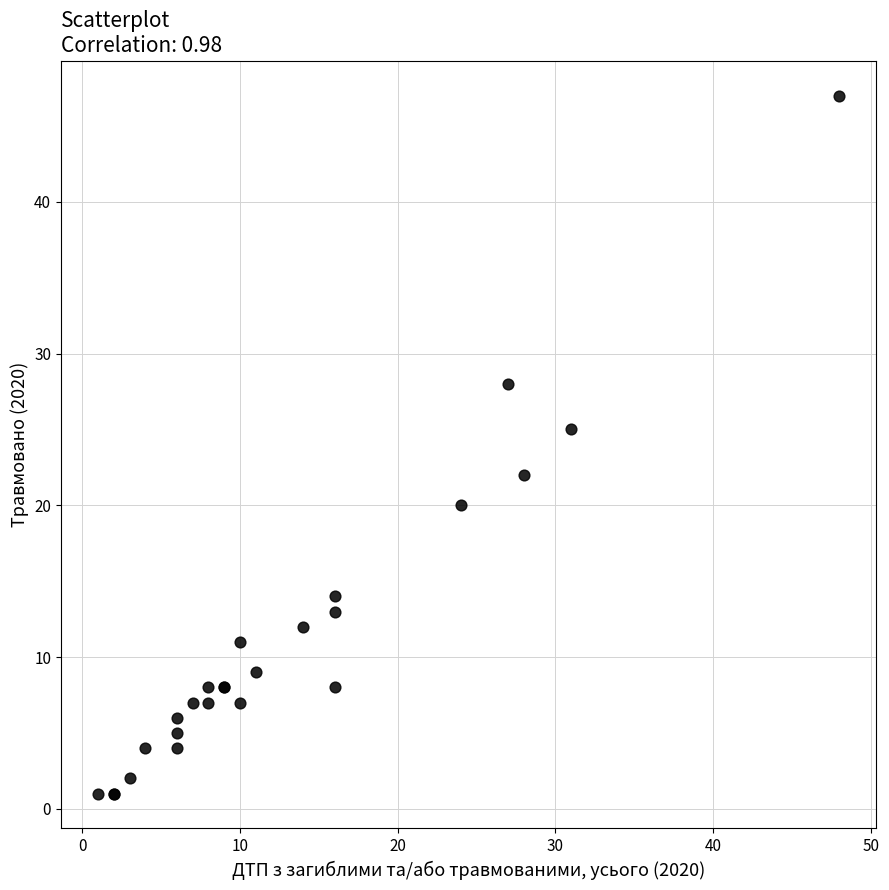

What Y value in the scatter plot is closest to 24?

25